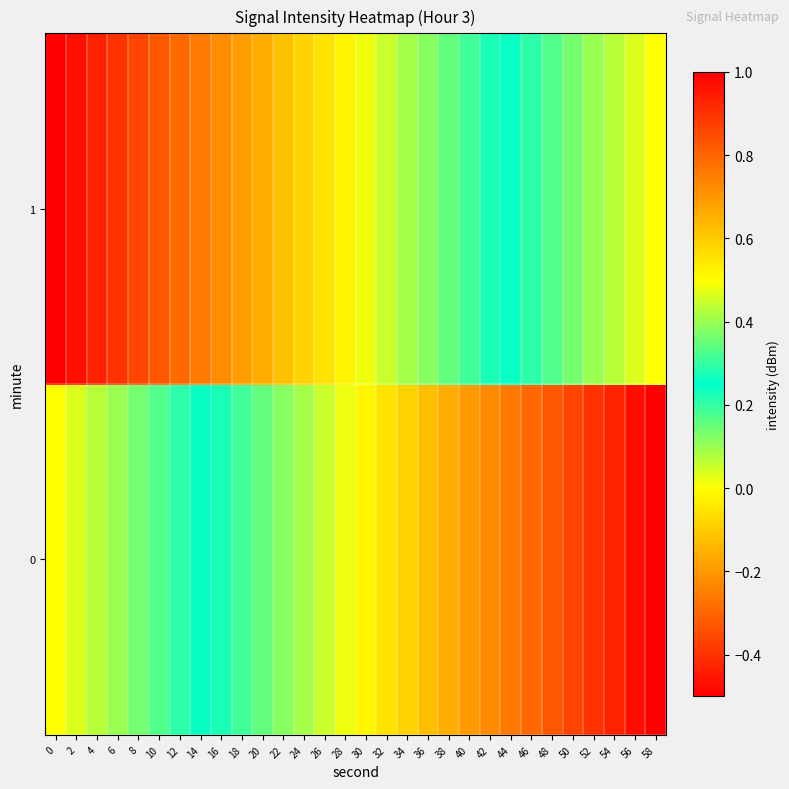

At 14, list the series in order from largest to smallest.

0, 1